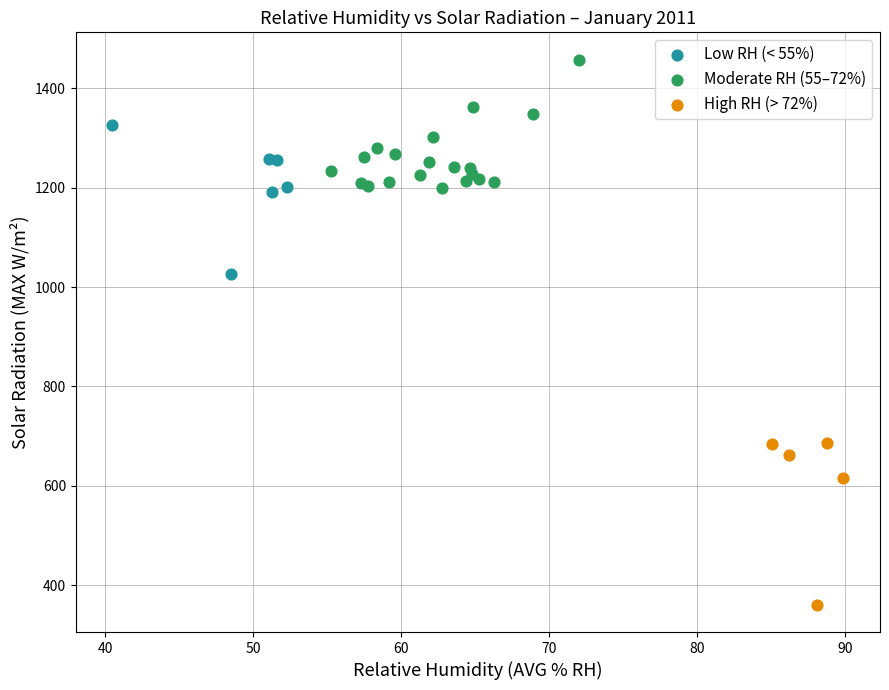

What are all the series names shown in the legend?

Low RH (< 55%), Moderate RH (55–72%), High RH (> 72%)